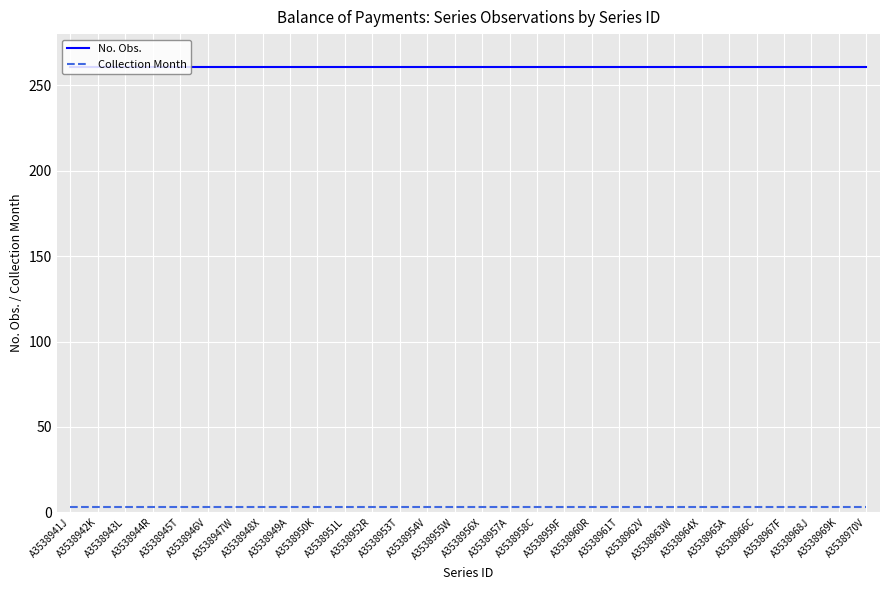

Which series has the largest total across all categories?

No. Obs.